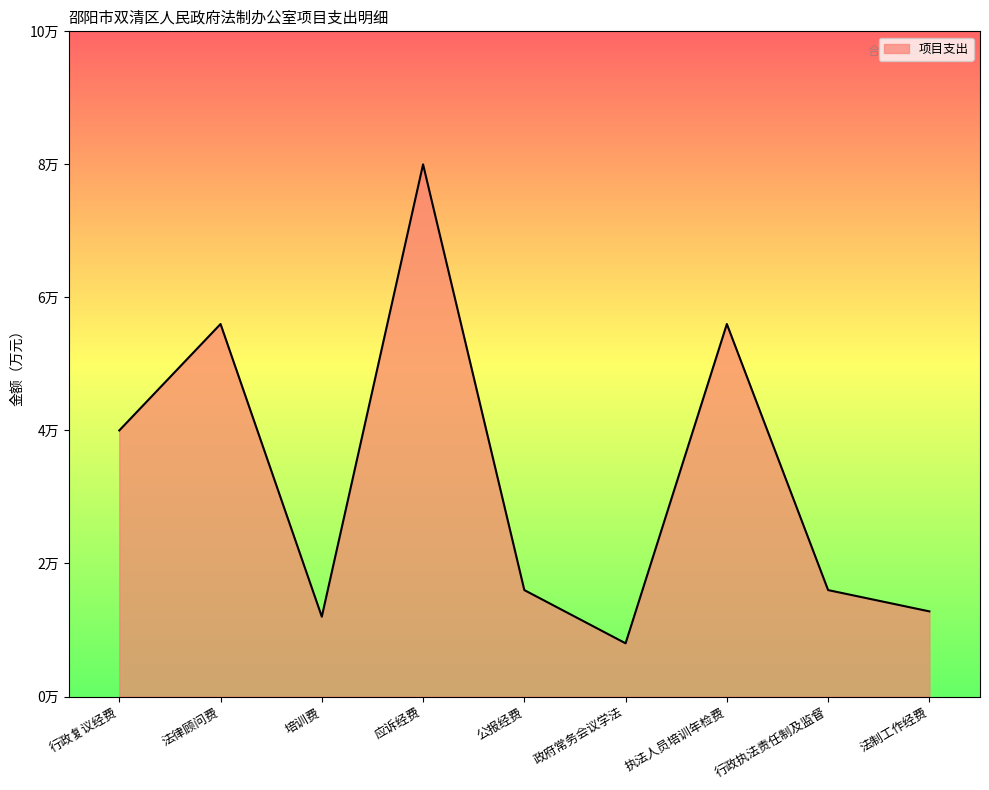

What is the maximum value shown in the chart?

8.0